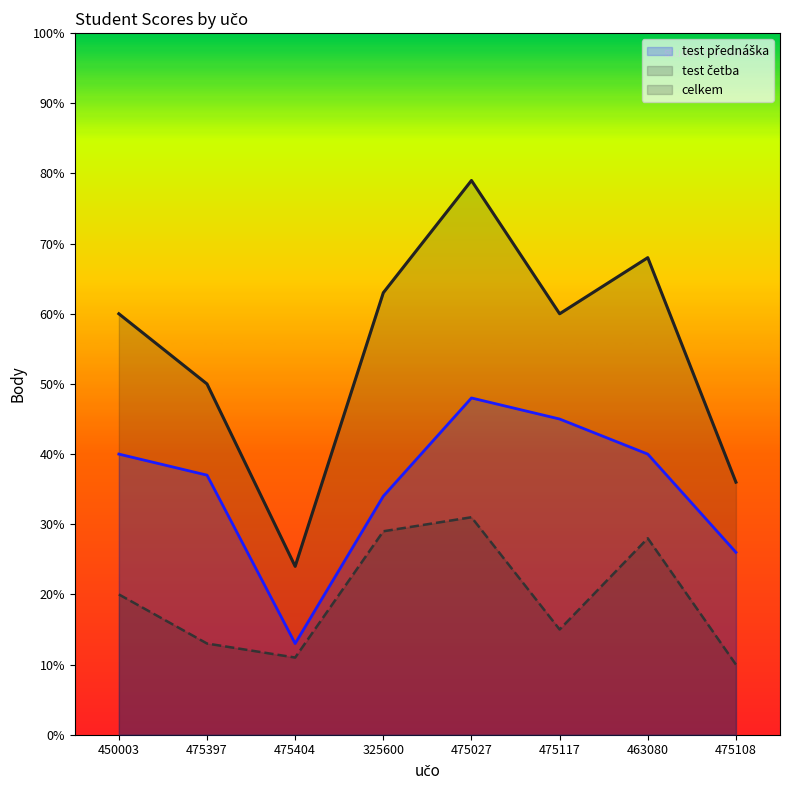

At 475108, list the series in order from smallest to largest.

test četba, test přednáška, celkem